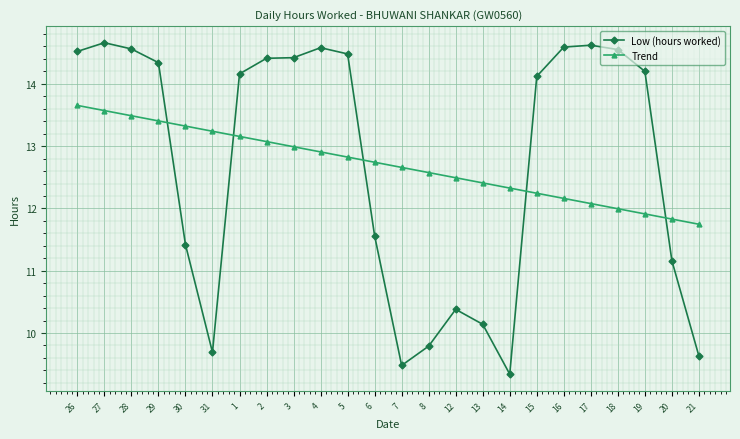

What is the difference between the maximum and minimum values in the Trend series?

1.9